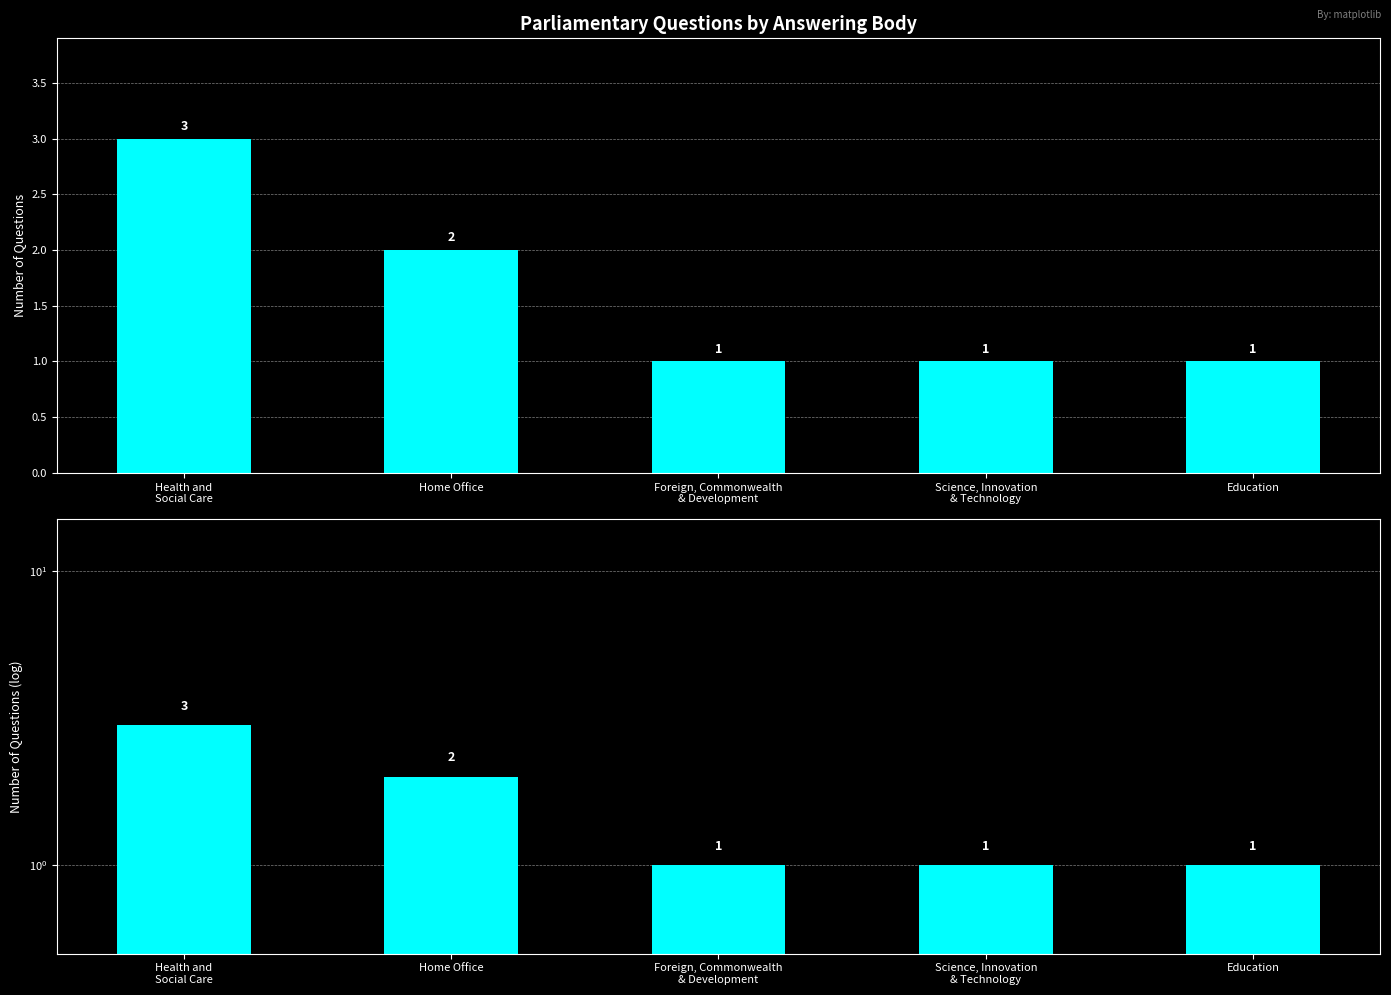

Rank the categories by value from lowest to highest.

Foreign, Commonwealth
& Development, Science, Innovation
& Technology, Education, Home Office, Health and
Social Care